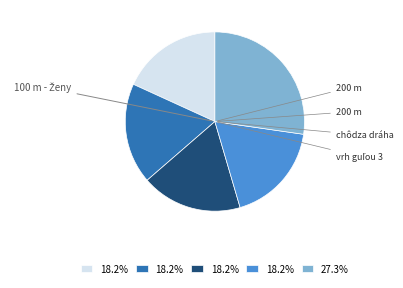

Is there a majority slice in this chart?

No